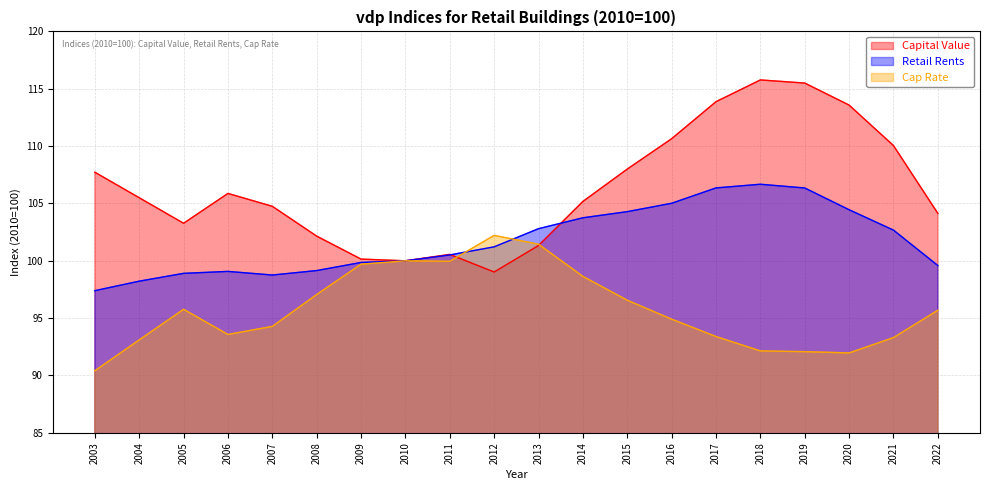

How many values in the Cap Rate series exceed 95?

10